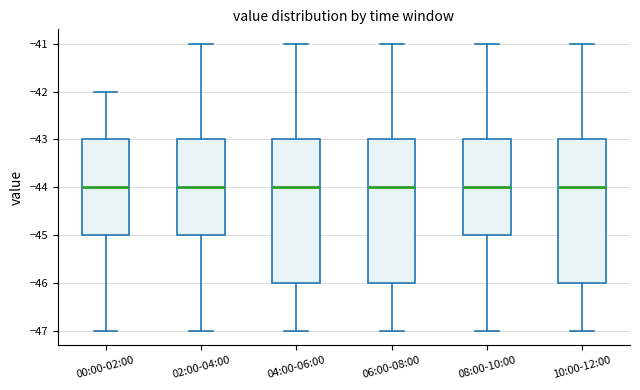

Where is the upper edge of the box for 08:00-10:00 on the y-axis? The values are not printed on the chart, so give them approximately, as read against the axis.

-43